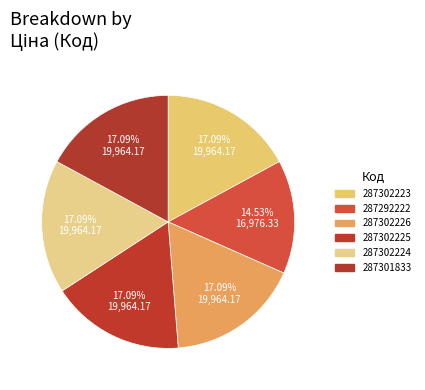

To the nearest percent, what percentage of the pie is 287302226?

17%